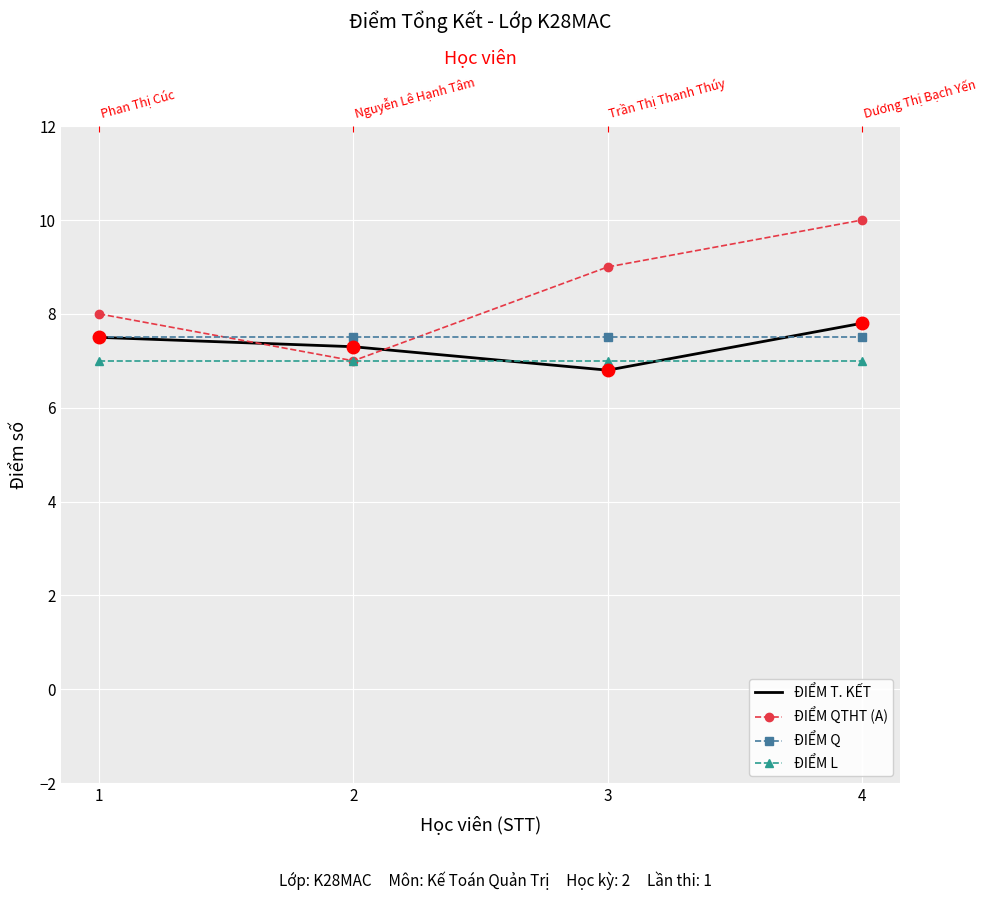

At which category is the sum across all series the highest?

4